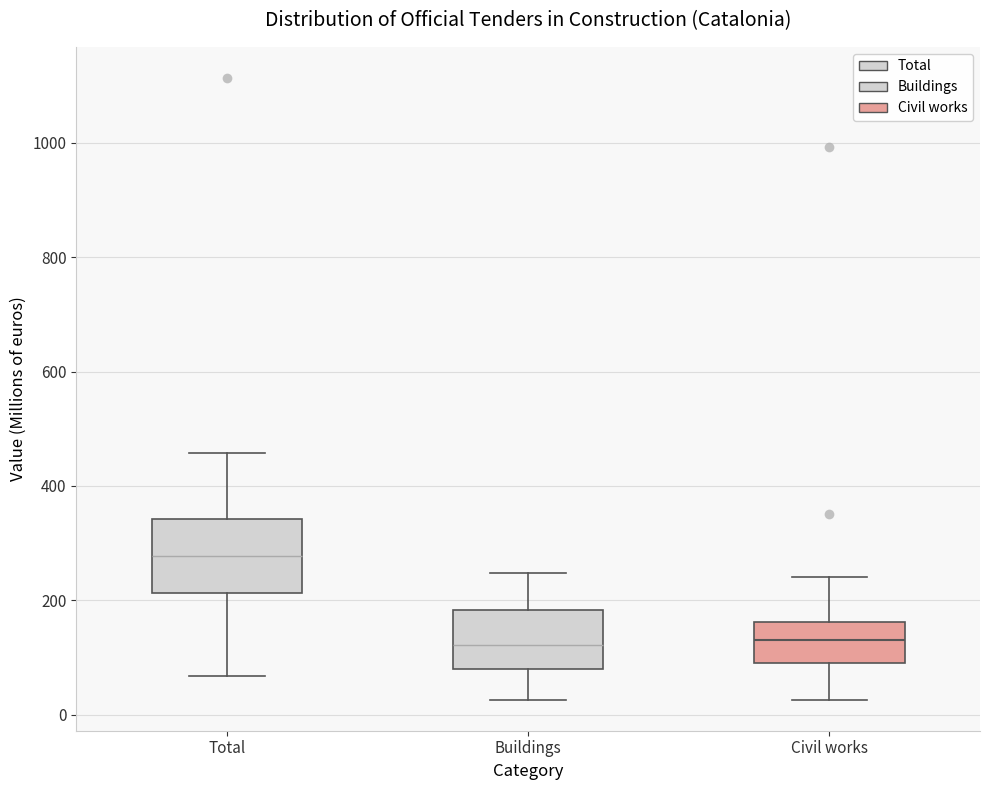

Which box's median line is the highest?

Total